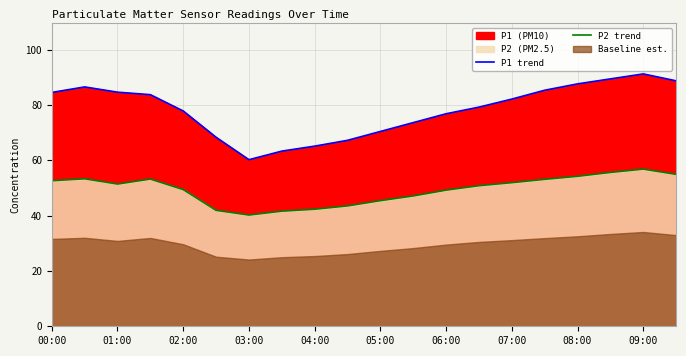

Which series has the widest spread of values?

P1 trend